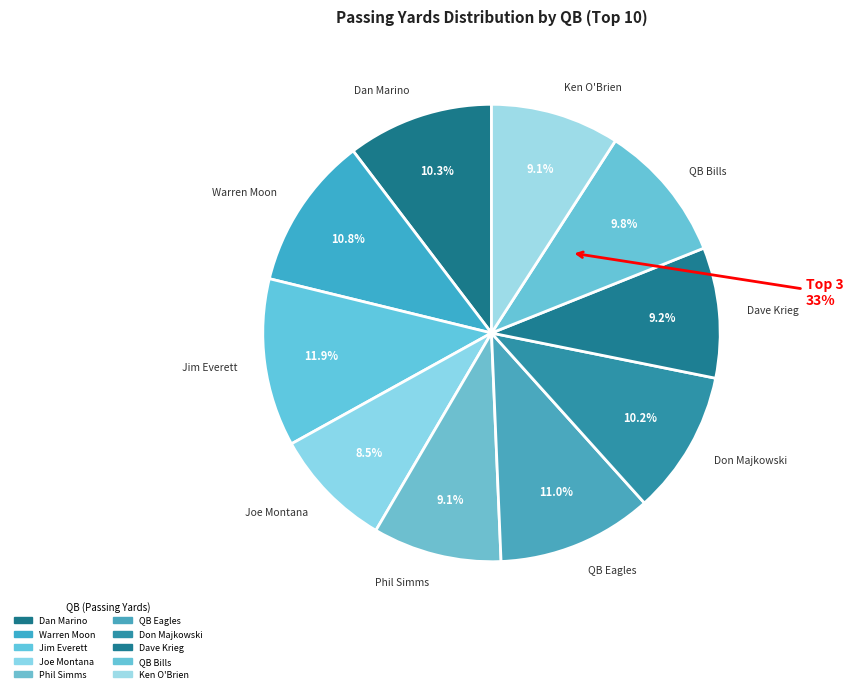

The Ken O'Brien slice represents 15% of the pie. True or false?

False